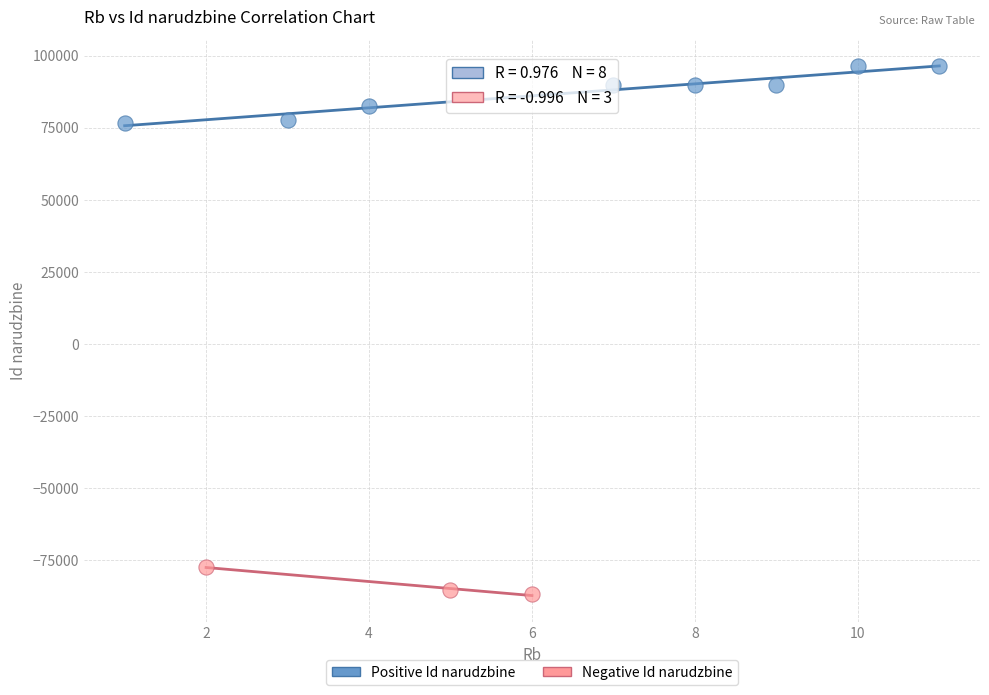

Which series contains the highest Y value?

Positive Id narudzbine